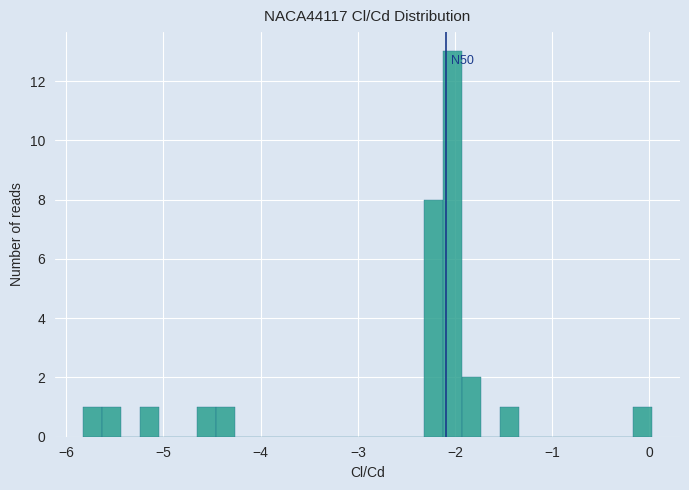

Read against the x-axis, roughly where is the centre of the tallest bar?

-2.0